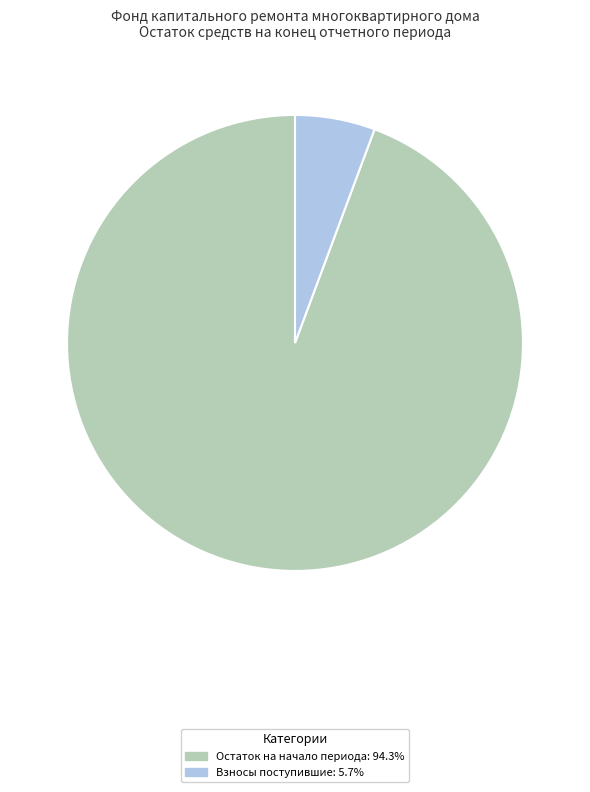

Does any single category account for the majority?

Yes